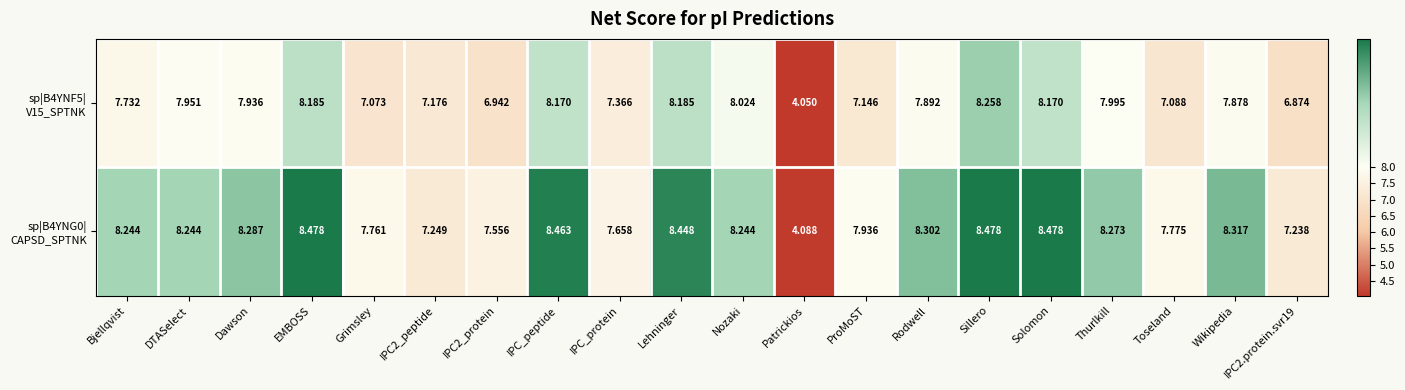

Count the number of data series in this chart.

2